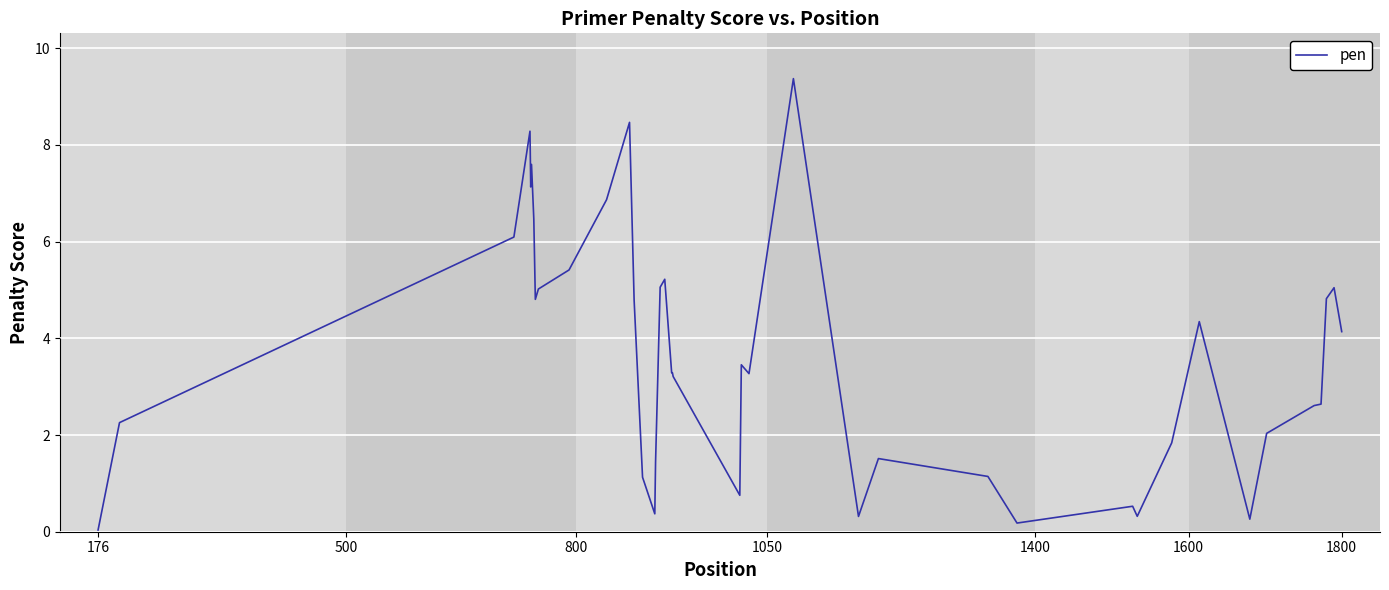

What is the difference between the second highest and minimum values?

8.4